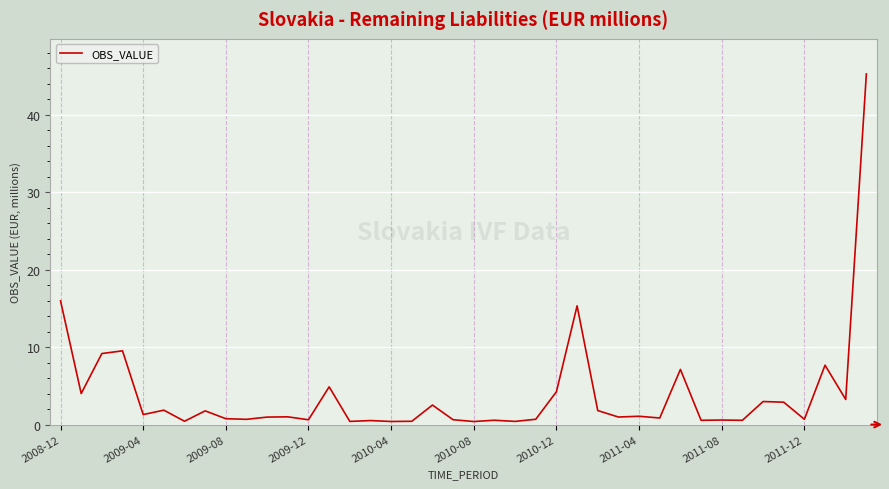

What is the minimum value shown in the chart?

0.4